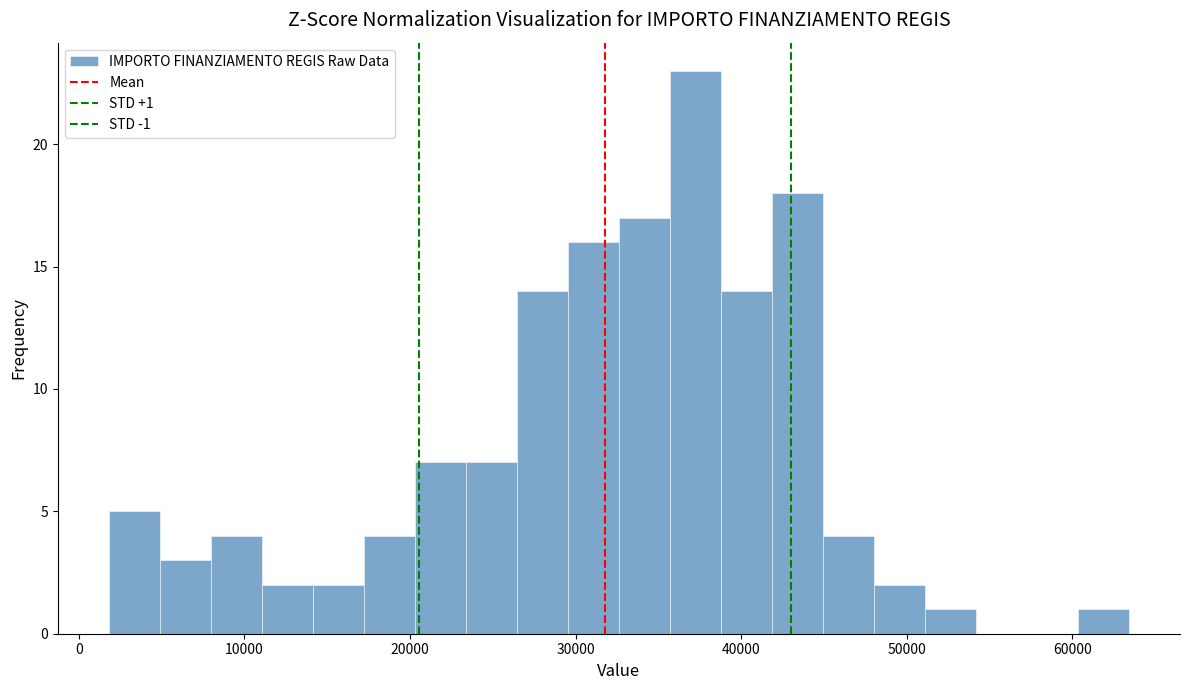

Around what value on the x-axis is the tallest bar? Give the approximate position of its centre, as read against the axis.

37000